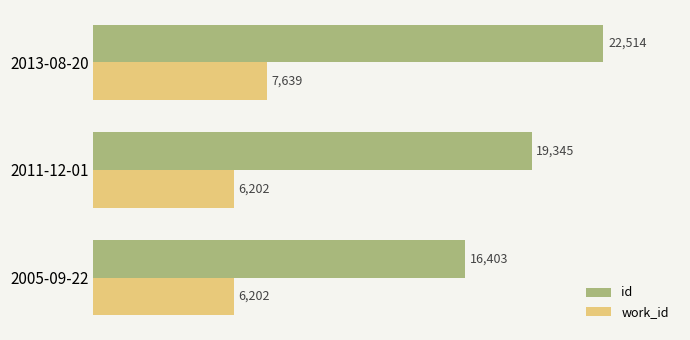

What is the maximum value for work_id?

7639